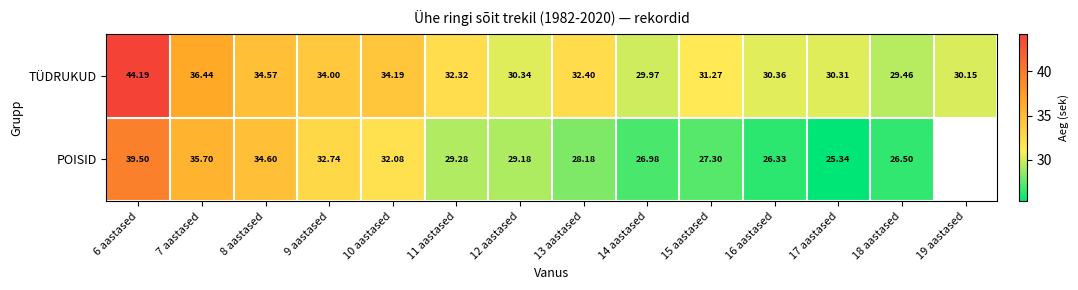

Is the value of TÜDRUKUD at 8 aastased greater than the value of POISID at 8 aastased?

No